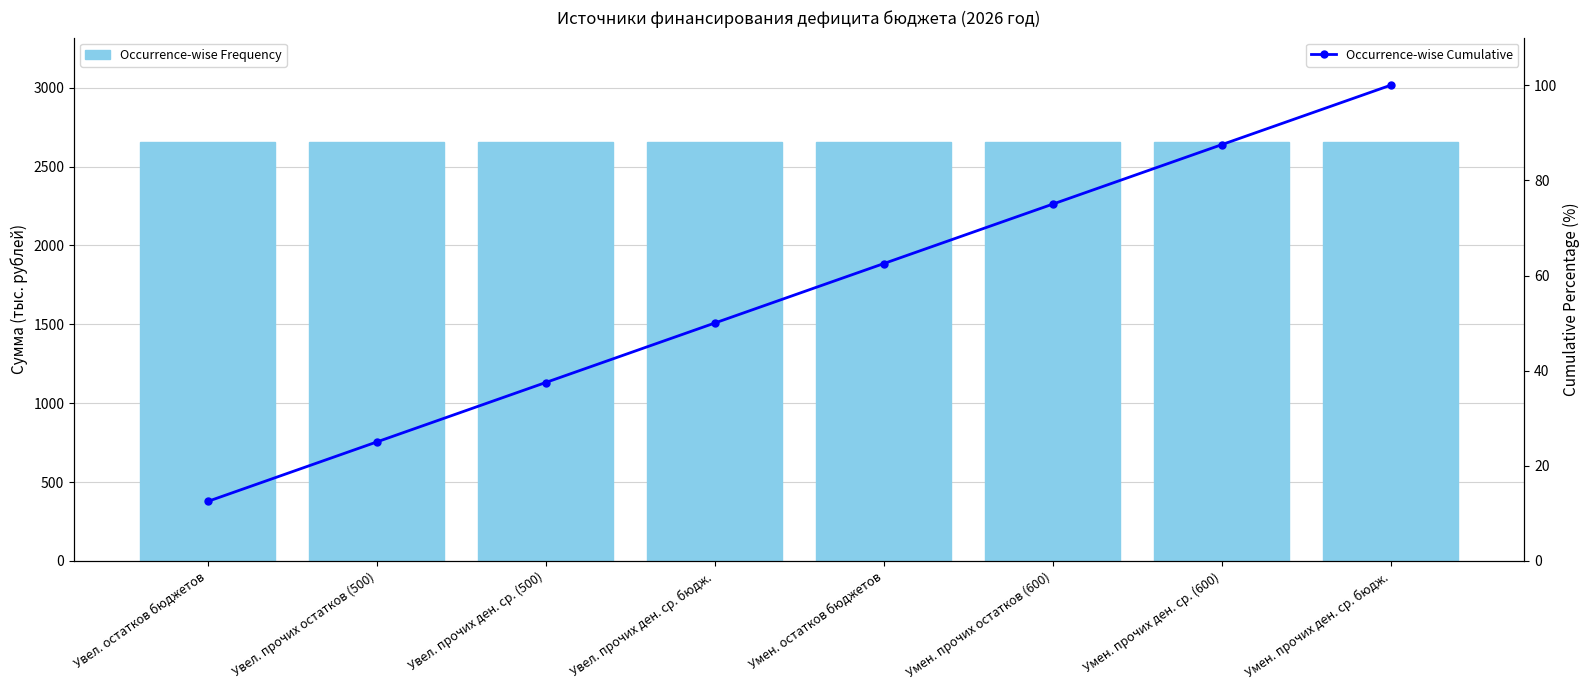

What is the value of the Occurrence-wise Frequency bar at the 3rd from the left?

2654.0